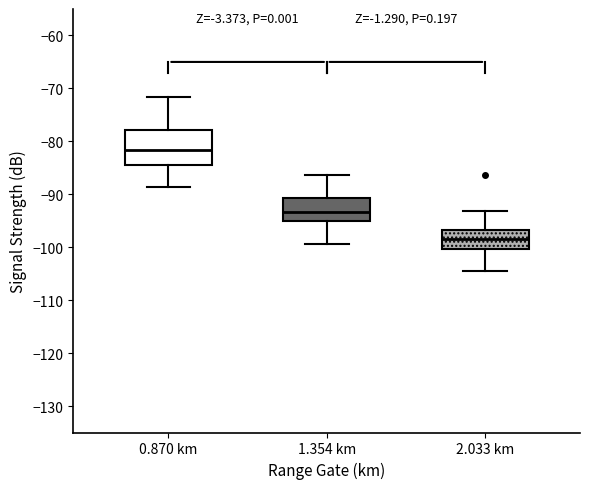

Which box is the tallest, from its lower edge to its upper edge?

0.870 km